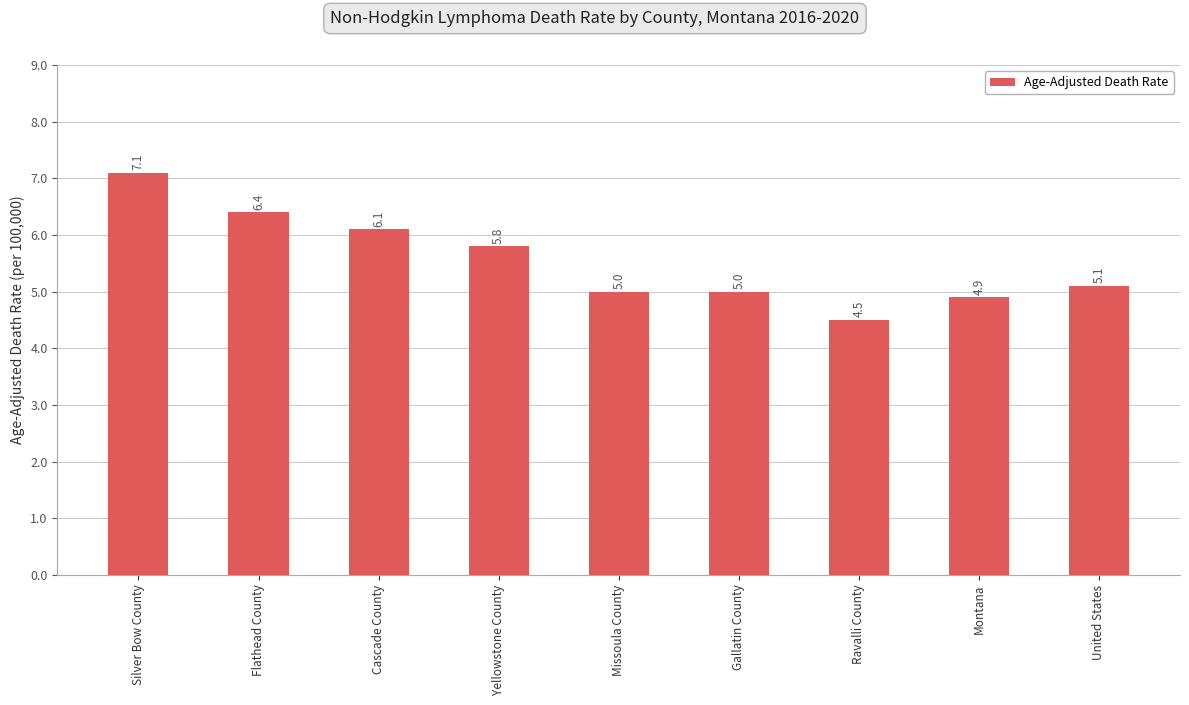

Reading left to right, list all the values displayed in this chart.

Silver Bow County=7.1	Flathead County=6.4	Cascade County=6.1	Yellowstone County=5.8	Missoula County=5.0	Gallatin County=5.0	Ravalli County=4.5	Montana=4.9	United States=5.1